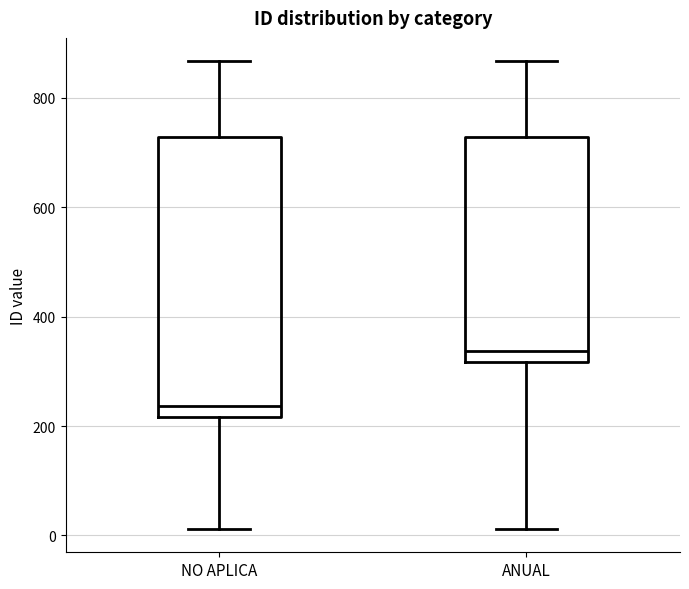

Which box's median line is the lowest?

NO APLICA